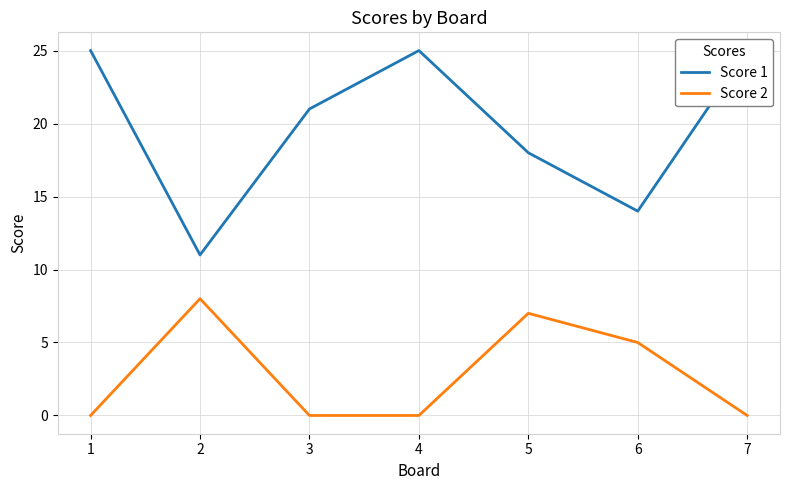

What is the value of the Score 1 point at the 5th from the left?

18